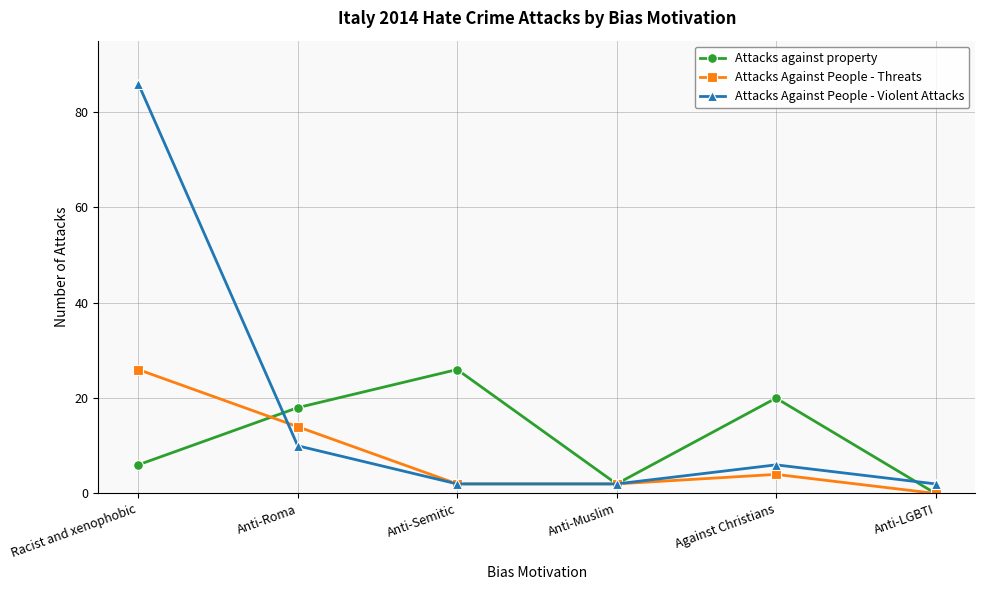

What position from the left is Anti-LGBTI?

6